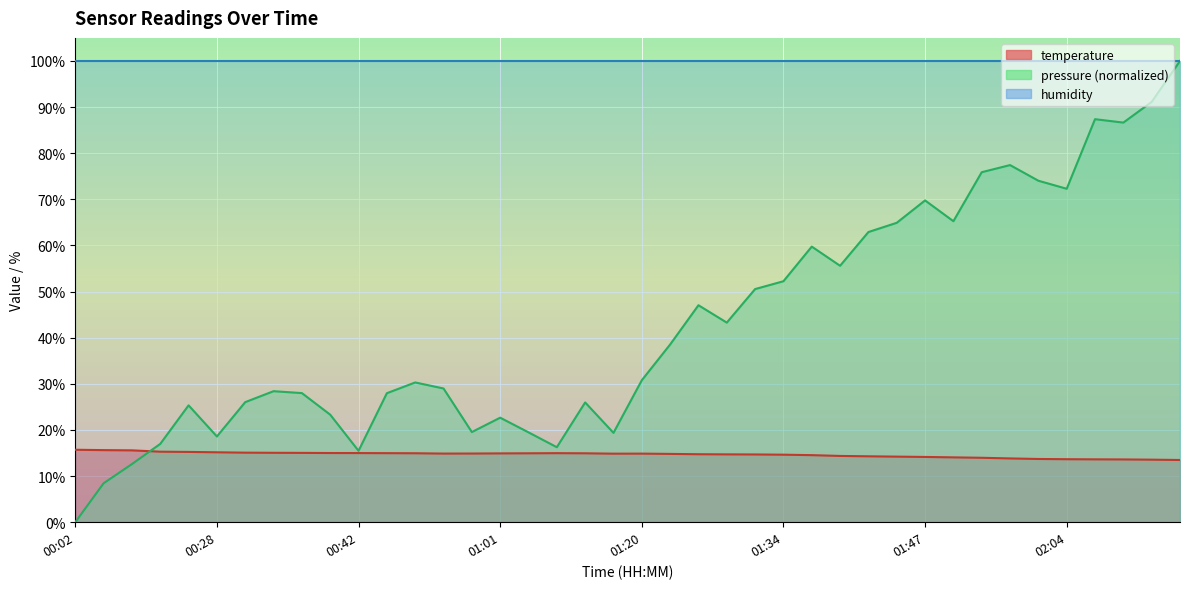

What is the value of the 37th point from the left?

13.6